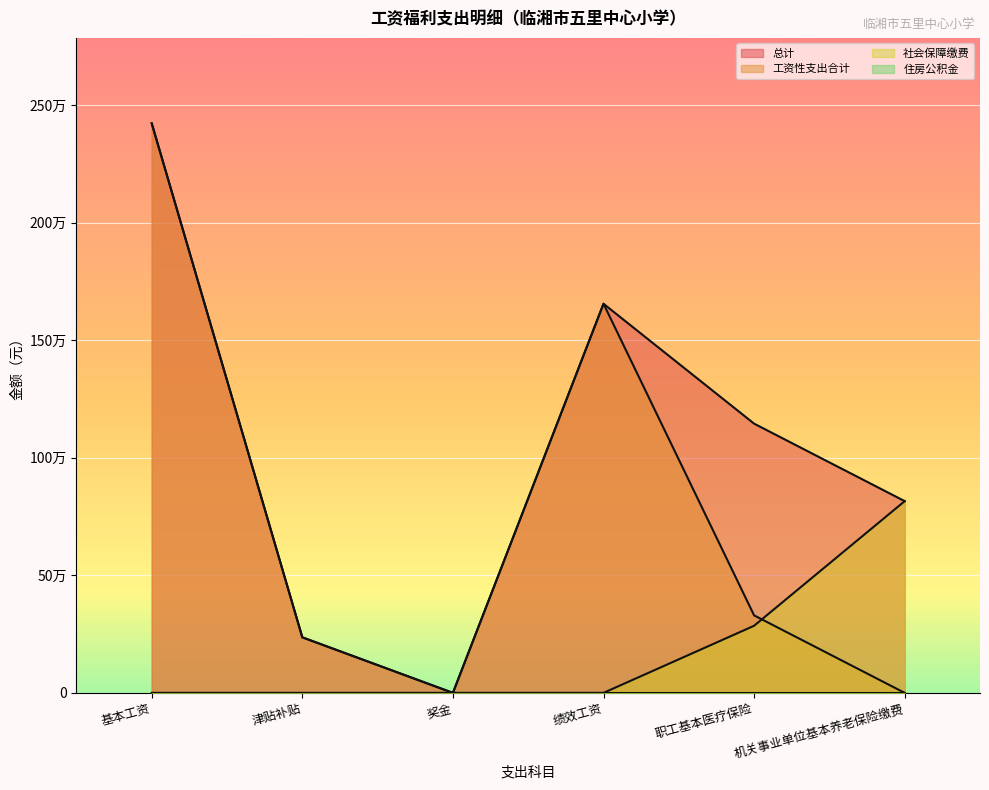

Is it true that 工资性支出合计 equals 0.0 at 奖金?

True